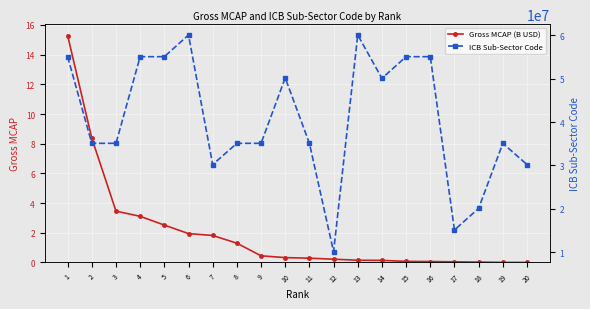

Reading left to right, transcribe all the data shown in this chart.

Gross MCAP (B USD): 1=15.3	2=8.4	3=3.5	4=3.1	5=2.5	6=1.9	7=1.8	8=1.3	9=0.5	10=0.3	11=0.3	12=0.2	13=0.2	14=0.1	15=0.1	16=0.1	17=0.0	18=0.0	19=0.0	20=0.0
ICB Sub-Sector Code: 1=55102050.0	2=35102045.0	3=35102045.0	4=55103030.0	5=55102040.0	6=60102010.0	7=30202000.0	8=35102045.0	9=35102000.0	10=50205025.0	11=35102070.0	12=10101010.0	13=60101040.0	14=50101035.0	15=55102000.0	16=55102000.0	17=15102015.0	18=20103015.0	19=35101010.0	20=30201020.0